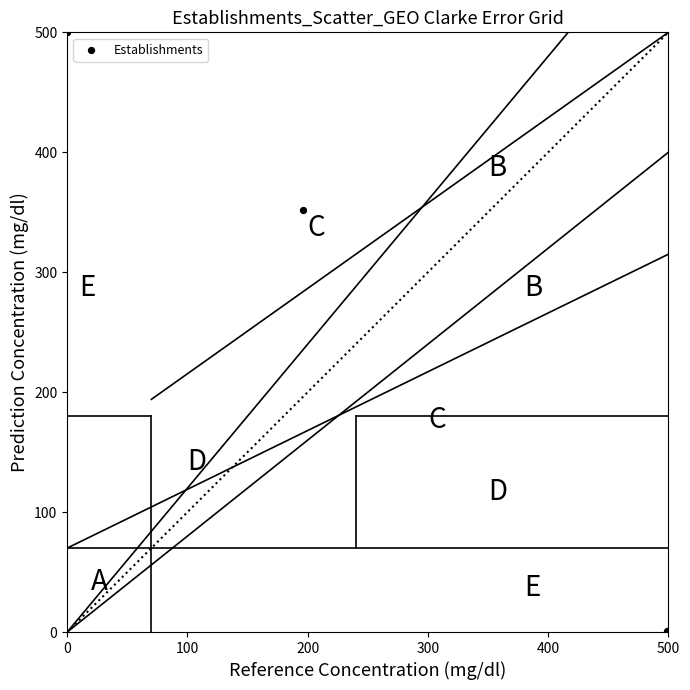

What Y value in the scatter plot is closest to 250?

351.7